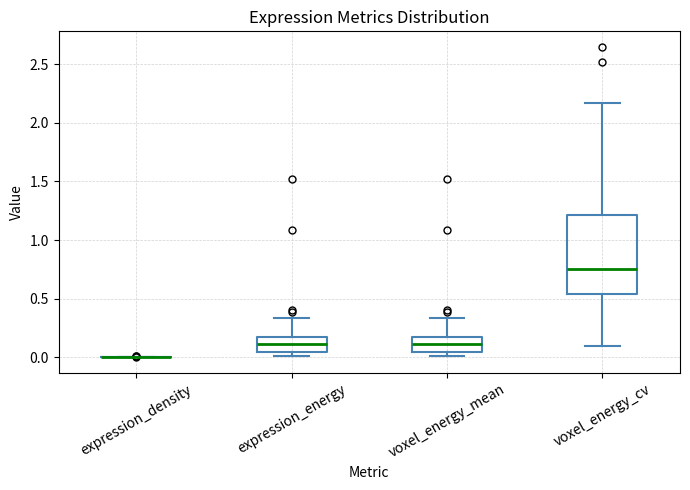

Reading left to right, read every box against the y-axis: the position of its median line, the range the box covers, and the ends of its whiskers. The values are not printed on the chart, so give them approximately, as read against the axis.

expression_density: box collapsed to a line at 0.00, whiskers 0.00 to 0.00
expression_energy: median 0.10, box 0.05 to 0.15, whiskers 0.00 to 0.35
voxel_energy_mean: median 0.10, box 0.05 to 0.15, whiskers 0.00 to 0.35
voxel_energy_cv: median 0.75, box 0.55 to 1.20, whiskers 0.10 to 2.15